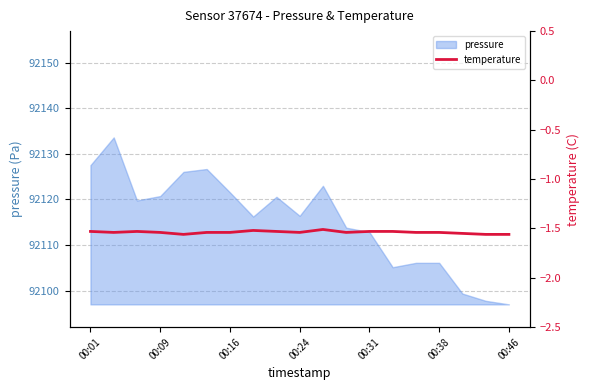

What is the minimum value for pressure?

92097.0